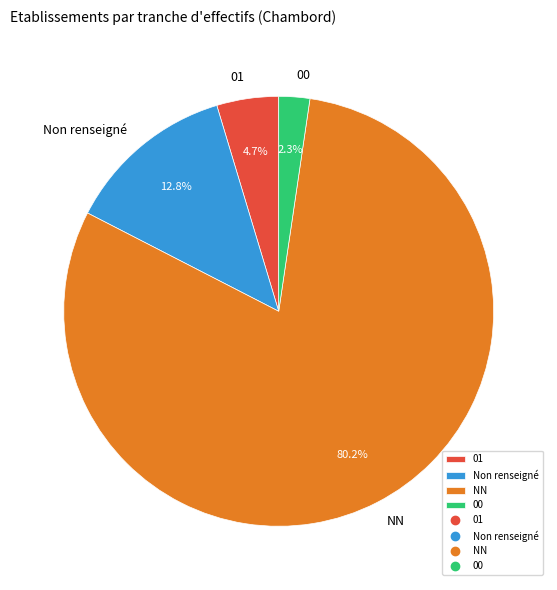

To the nearest percent, what is the average slice percentage?

25%